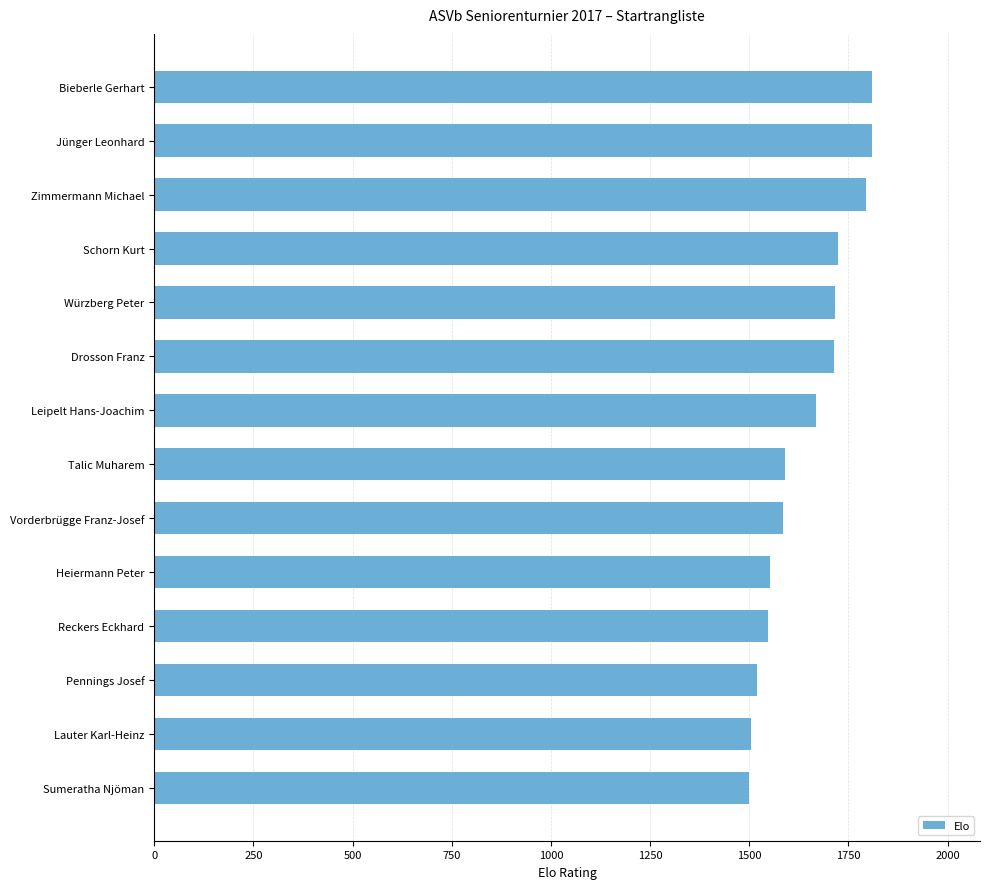

At which label is the value closest to 1655?

Leipelt Hans-Joachim